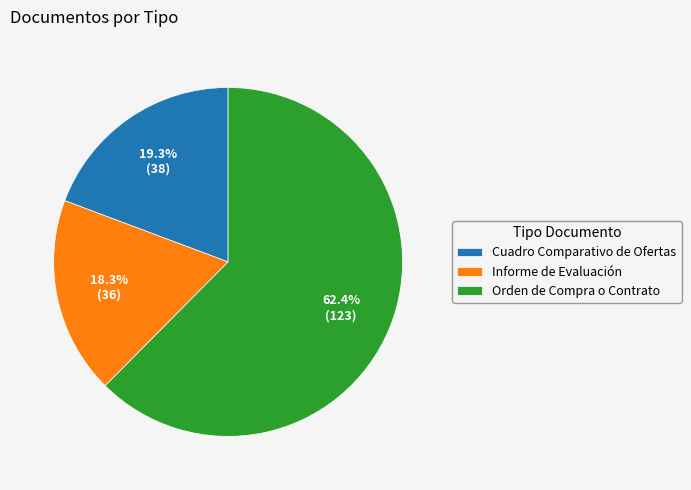

How many segments does this pie chart have?

3